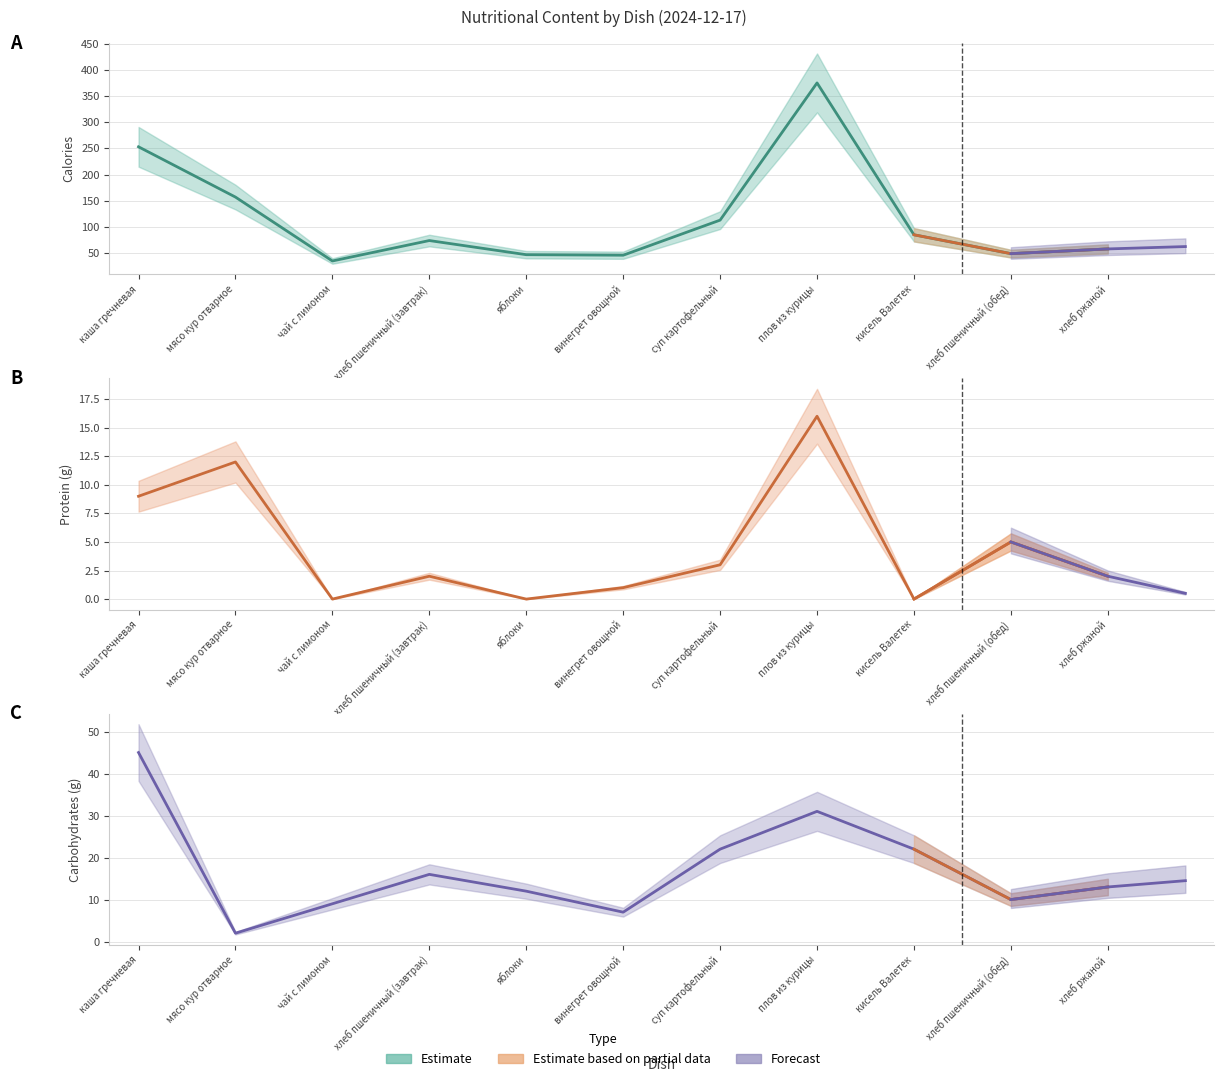

List the series in order of their peak value, lowest first.

Белки, Углеводы, Калорийность